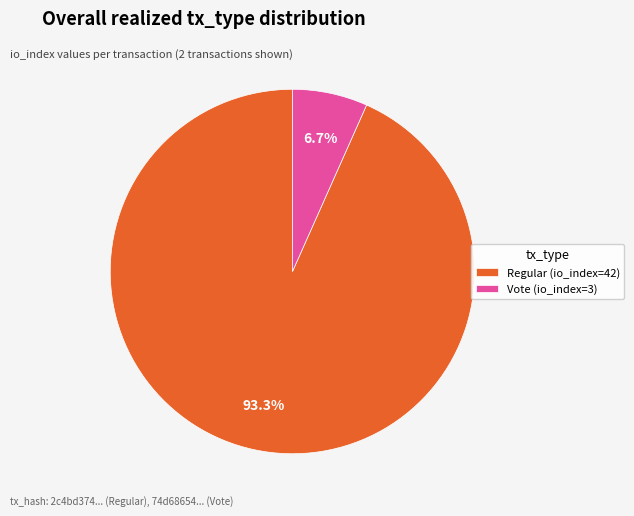

What is the majority slice?

Regular (io_index=42)